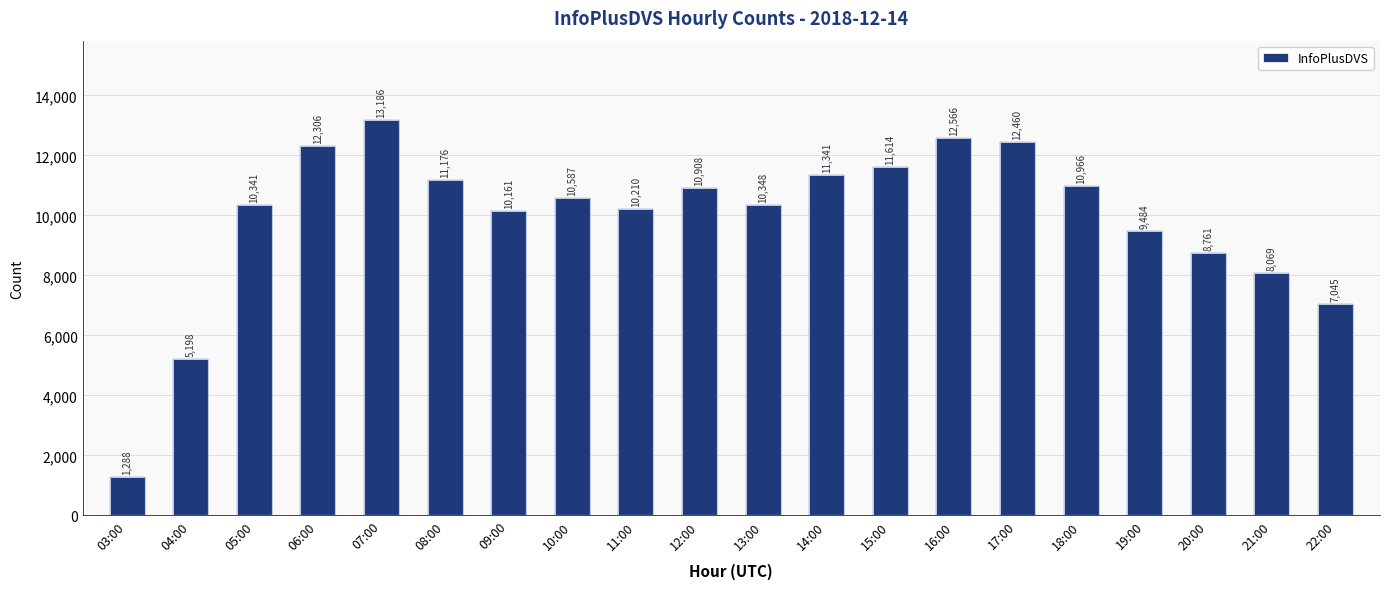

Rank the categories by value from lowest to highest.

03:00, 04:00, 22:00, 21:00, 20:00, 19:00, 09:00, 11:00, 05:00, 13:00, 10:00, 12:00, 18:00, 08:00, 14:00, 15:00, 06:00, 17:00, 16:00, 07:00